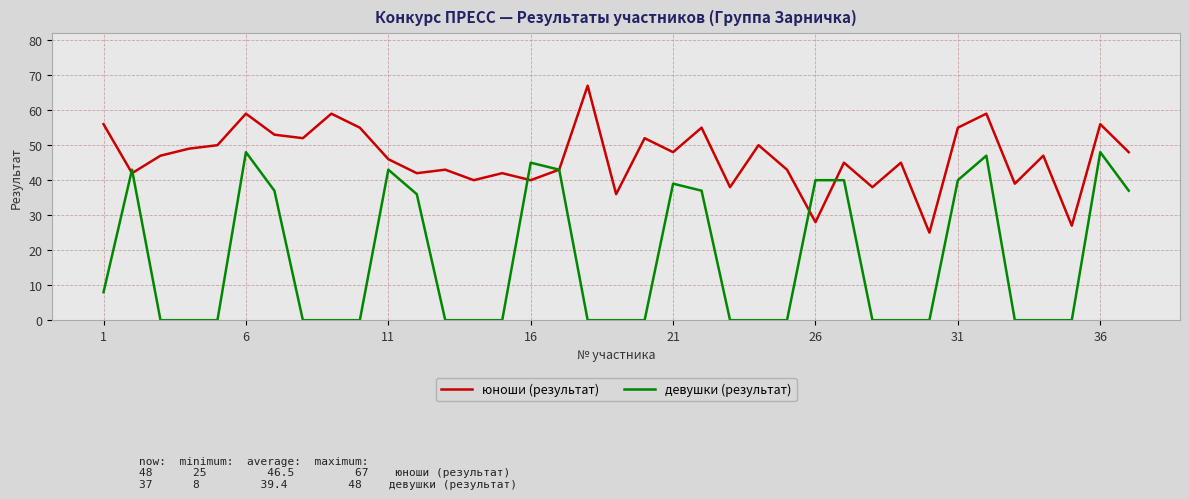

Which series has the largest total across all categories?

юноши (результат)